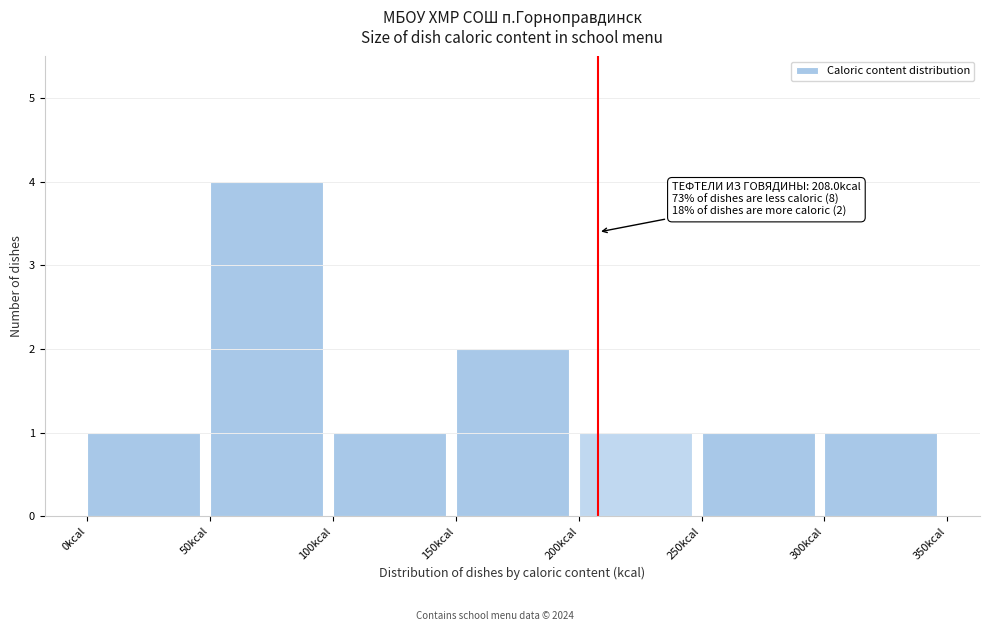

Which range on the x-axis has the tallest bar?

50 to 100